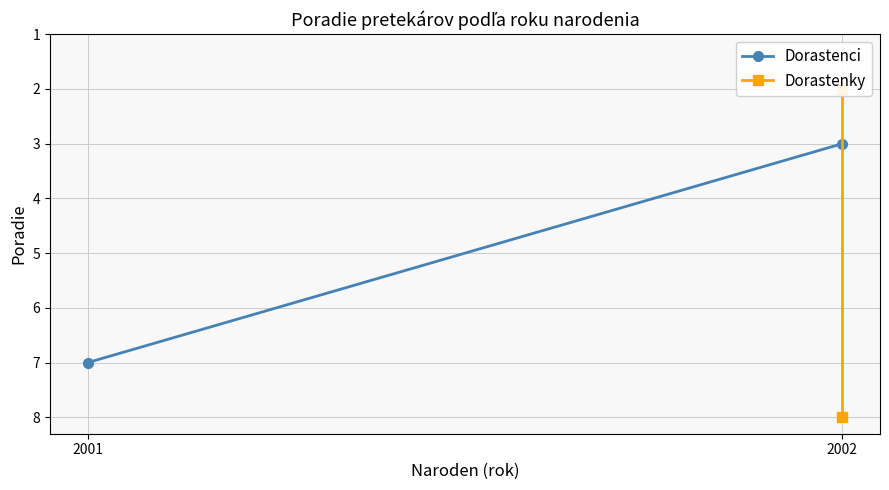

How many data points in Dorastenky are less than 8?

1